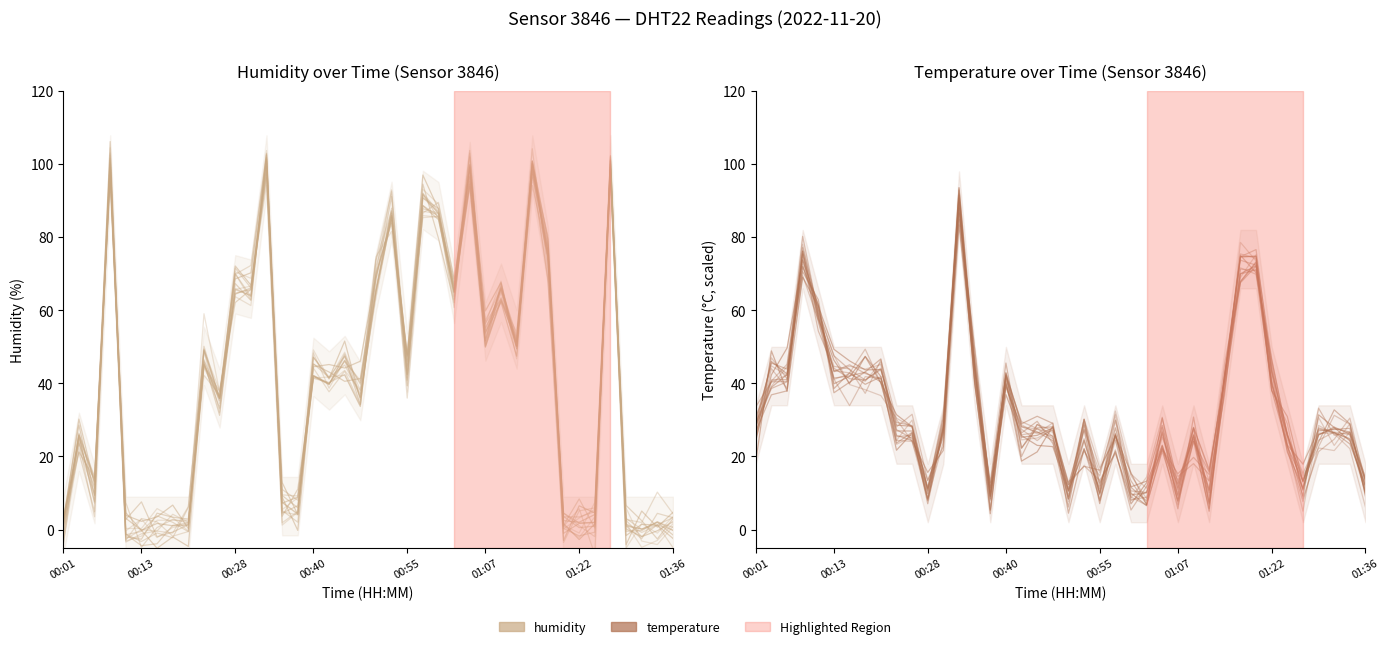

Rank the series at 36 from lowest to highest value.

humidity, temperature